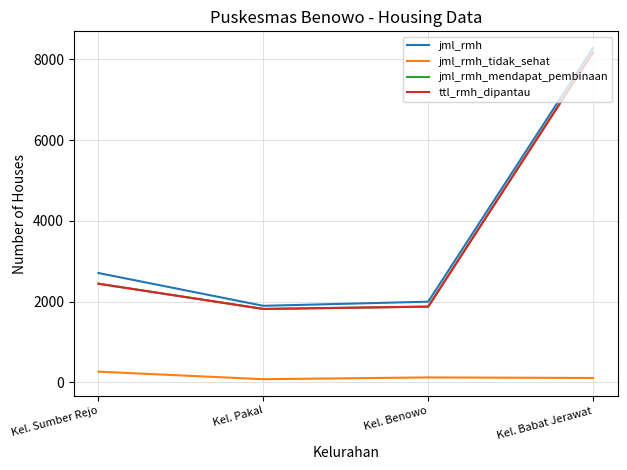

Where is the first local minimum for jml_rmh_mendapat_pembinaan?

Kel. Pakal